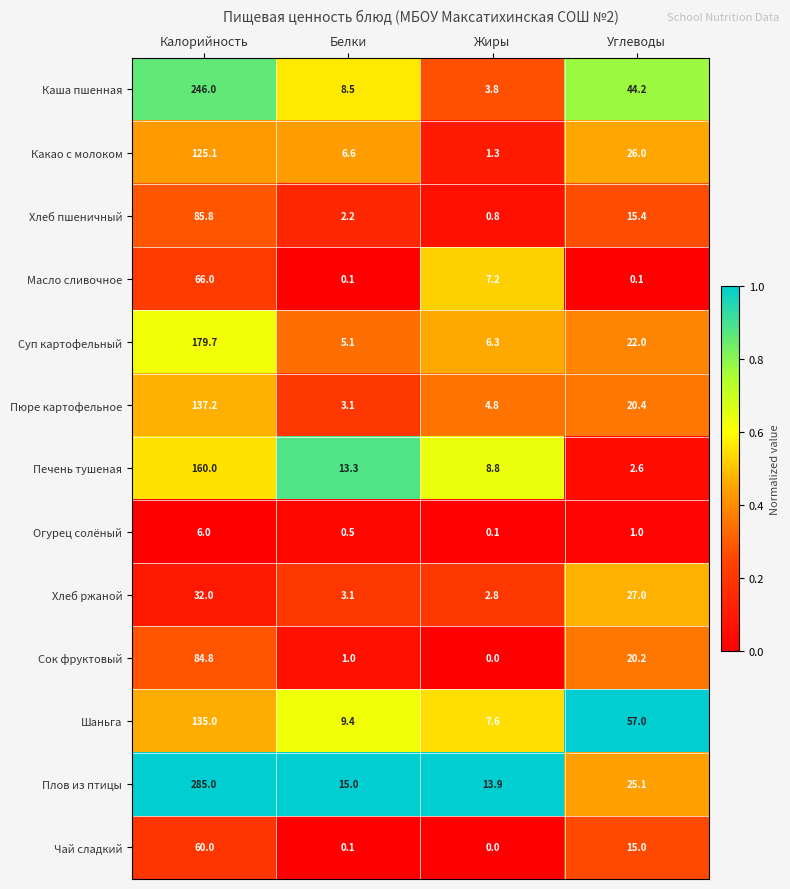

Rank the series at Калорийность from lowest to highest value.

Огурец солёный, Хлеб ржаной, Чай сладкий, Масло сливочное, Сок фруктовый, Хлеб пшеничный, Какао с молоком, Шаньга, Пюре картофельное, Печень тушеная, Суп картофельный, Каша пшенная, Плов из птицы